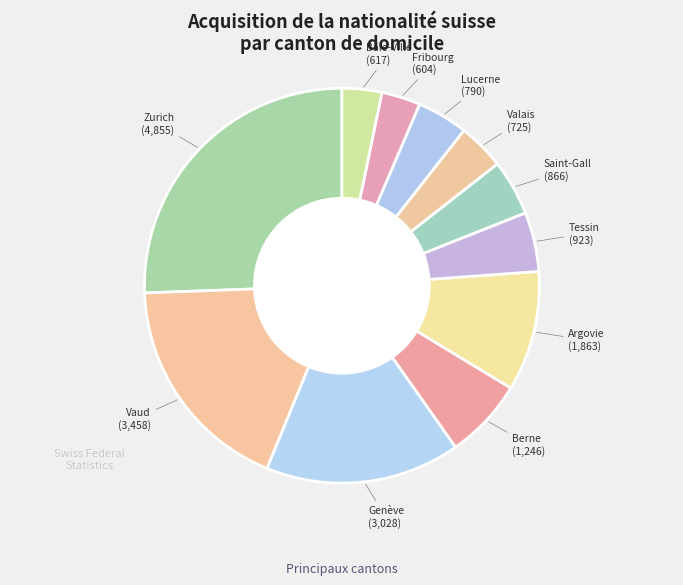

Which category has the smallest portion of the pie?

Fribourg